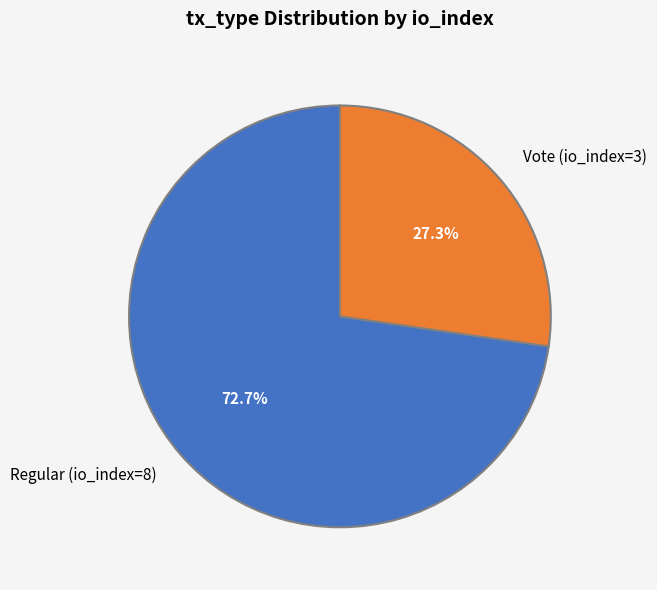

Is the sum of Vote (io_index=3) and Regular (io_index=8) greater than half?

Yes